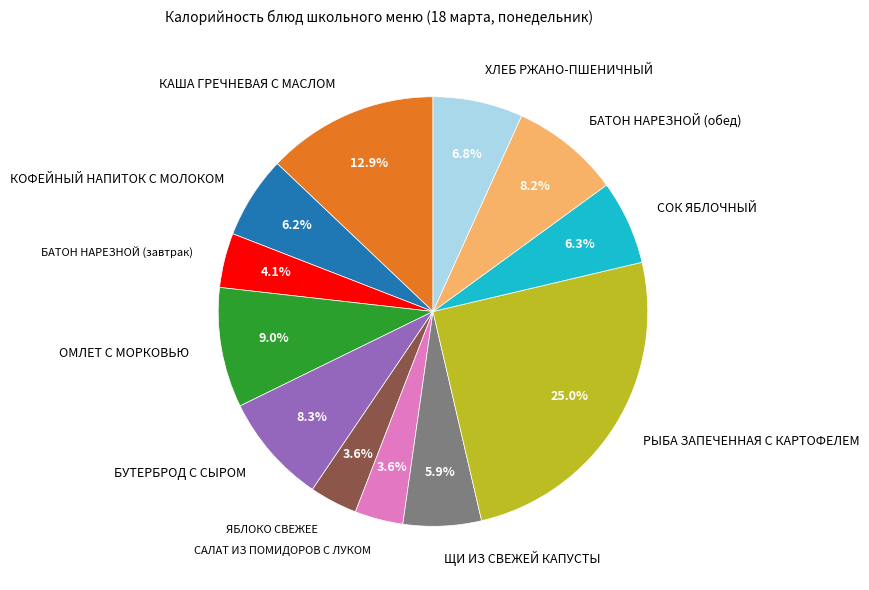

Is there any slice that represents more than half of the pie?

No